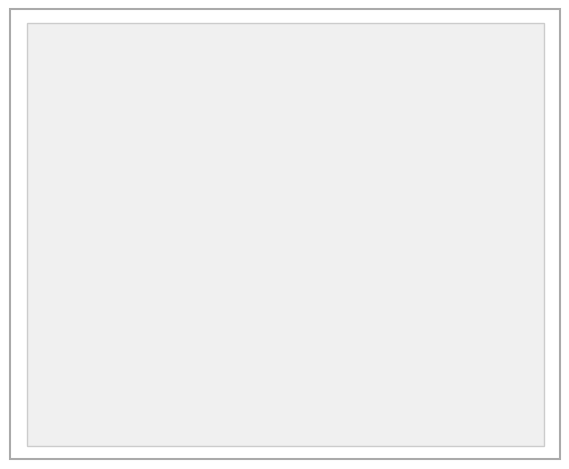

Between SDS_P2 and SDS_P1, which is larger?

SDS_P1